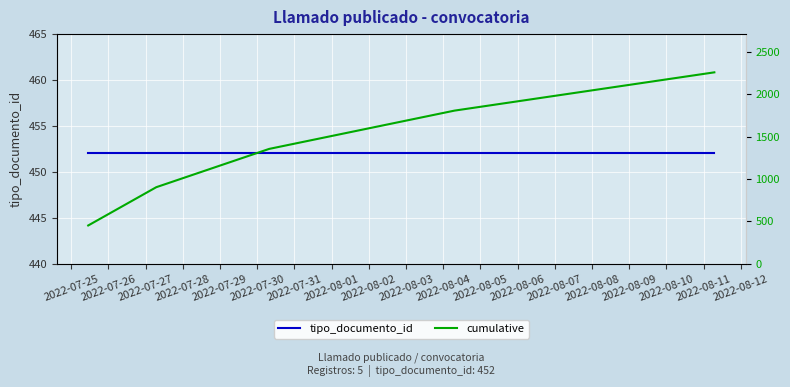

What are all the series names shown in the legend?

tipo_documento_id, cumulative